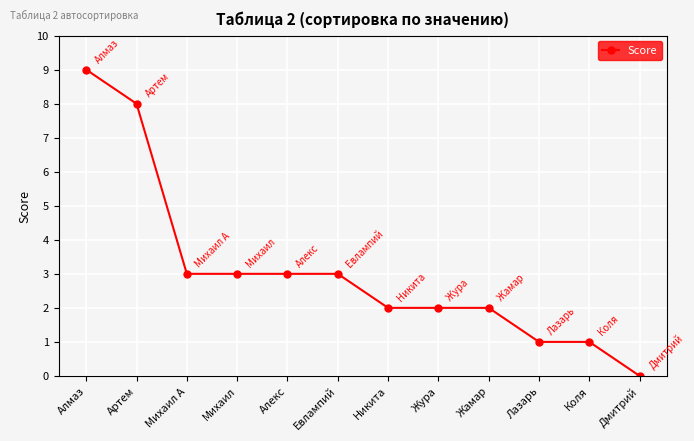

What is the average value?

3